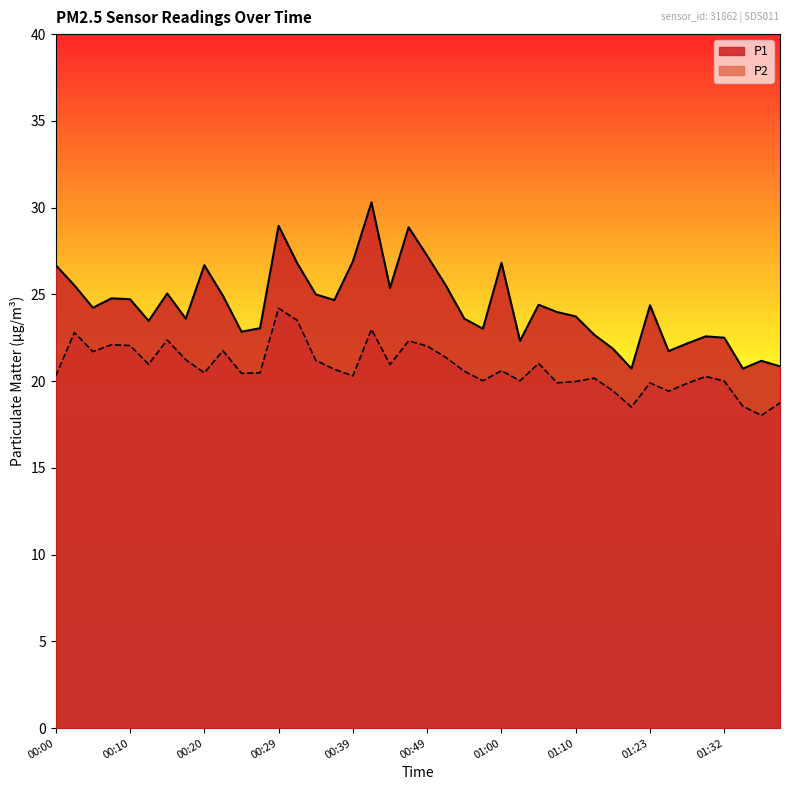

What is the difference between the highest and lowest values at 01:23?

4.5